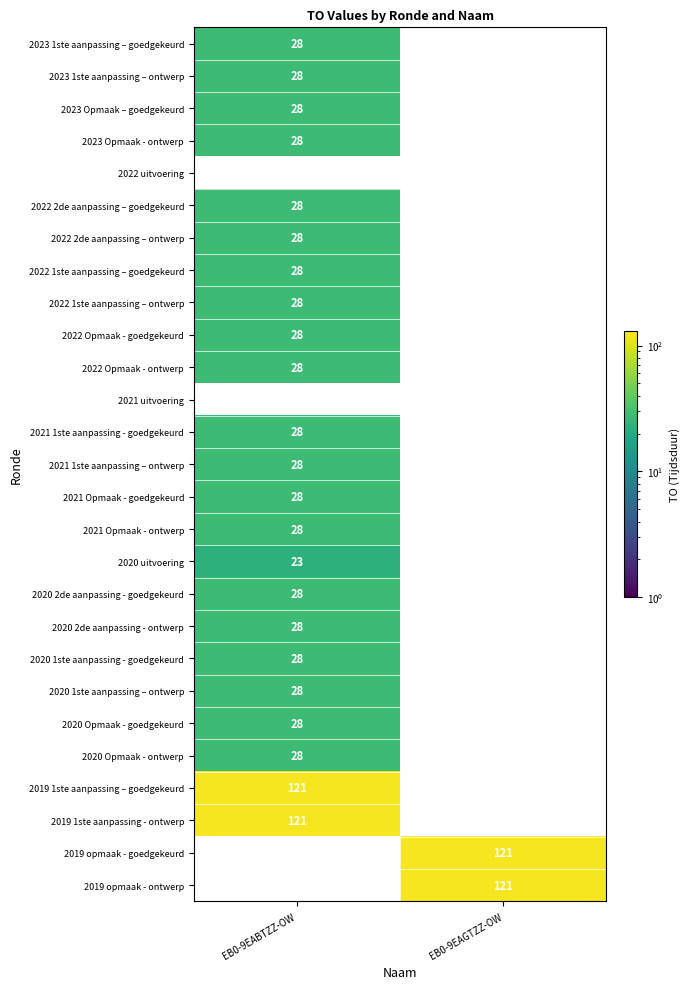

What is the difference between the highest and lowest values at EB0-9EAGTZZ-OW?

121